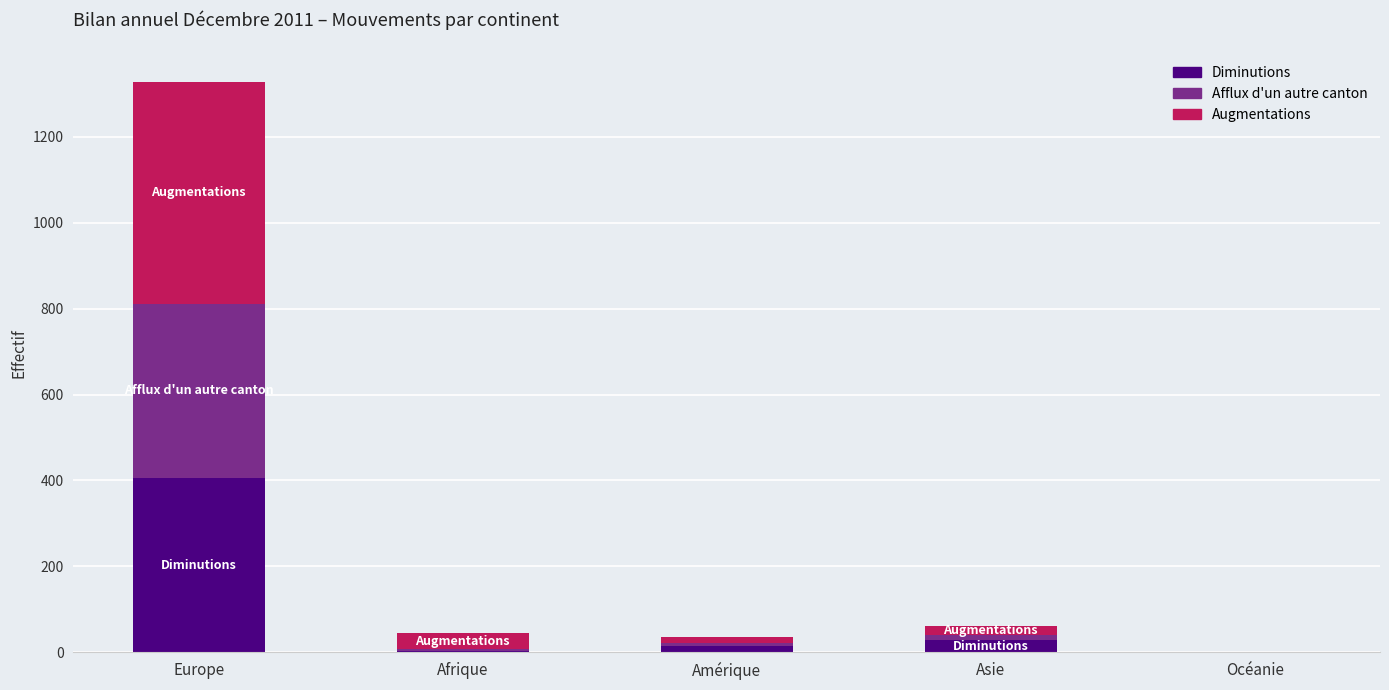

Where is Diminutions nearest to the value 203?

Asie